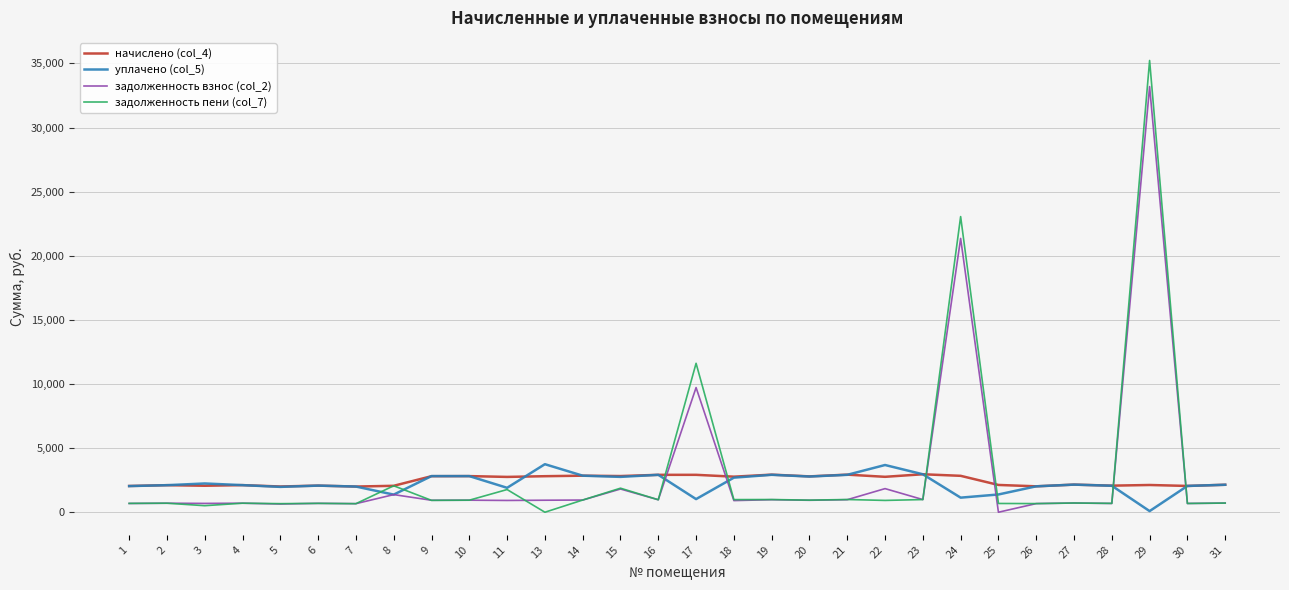

In задолженность пени (col_7), how many points are lower than both neighbors (excluding endpoints)?

12